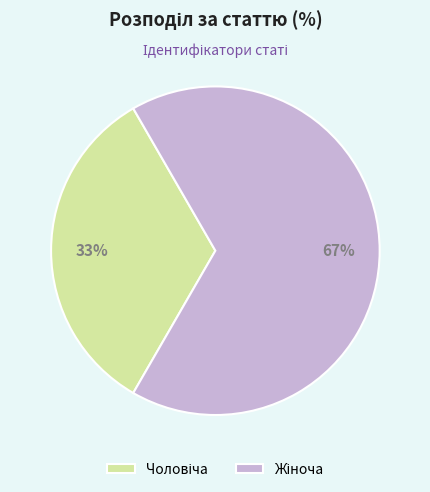

Does any single category account for the majority?

Yes